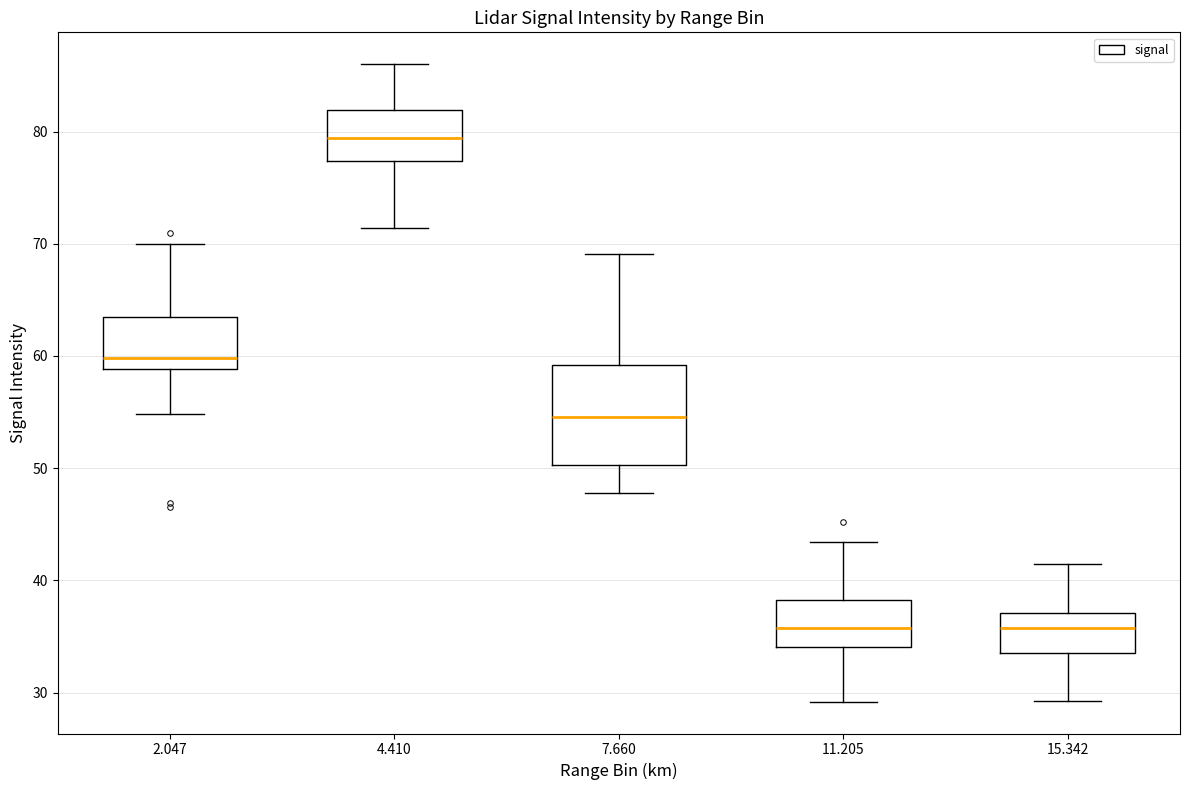

Where does the lower whisker of the box at x = 11.205 end on the y-axis? The values are not printed on the chart, so give them approximately, as read against the axis.

29